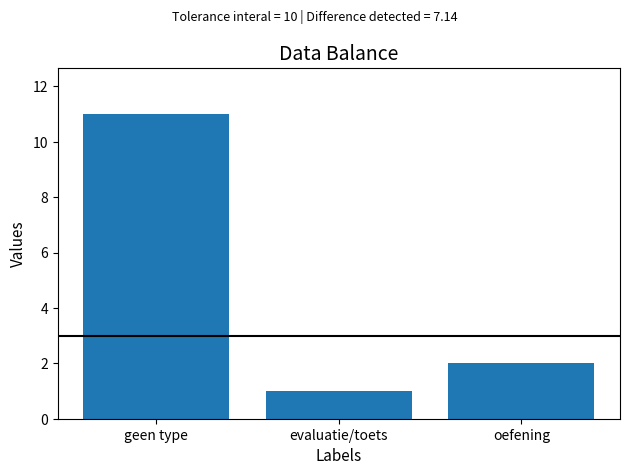

Count the number of data series in this chart.

1